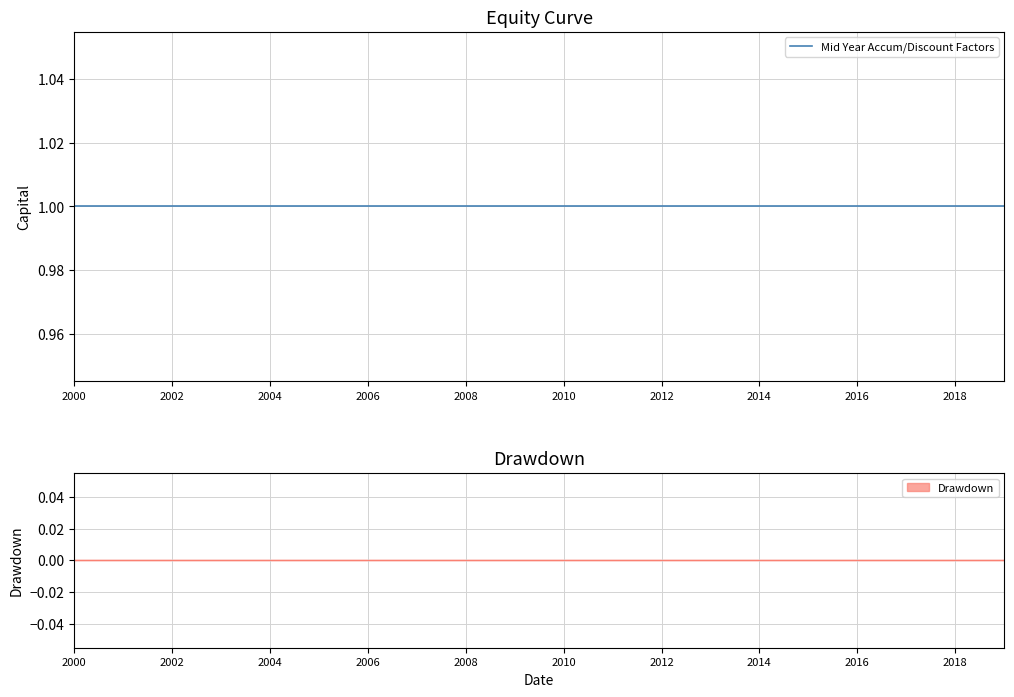

Between 2011 and 2013, which is larger?

2011